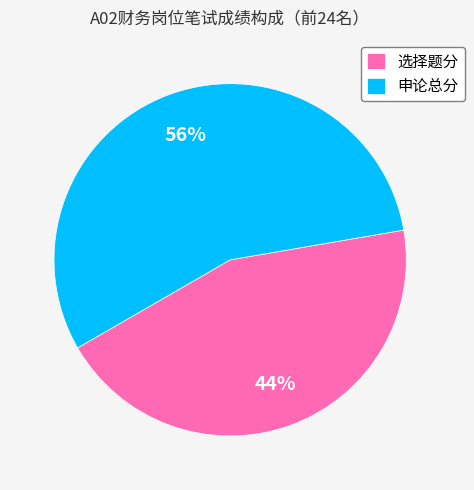

The 申论总分 slice represents 56% of the pie. True or false?

True